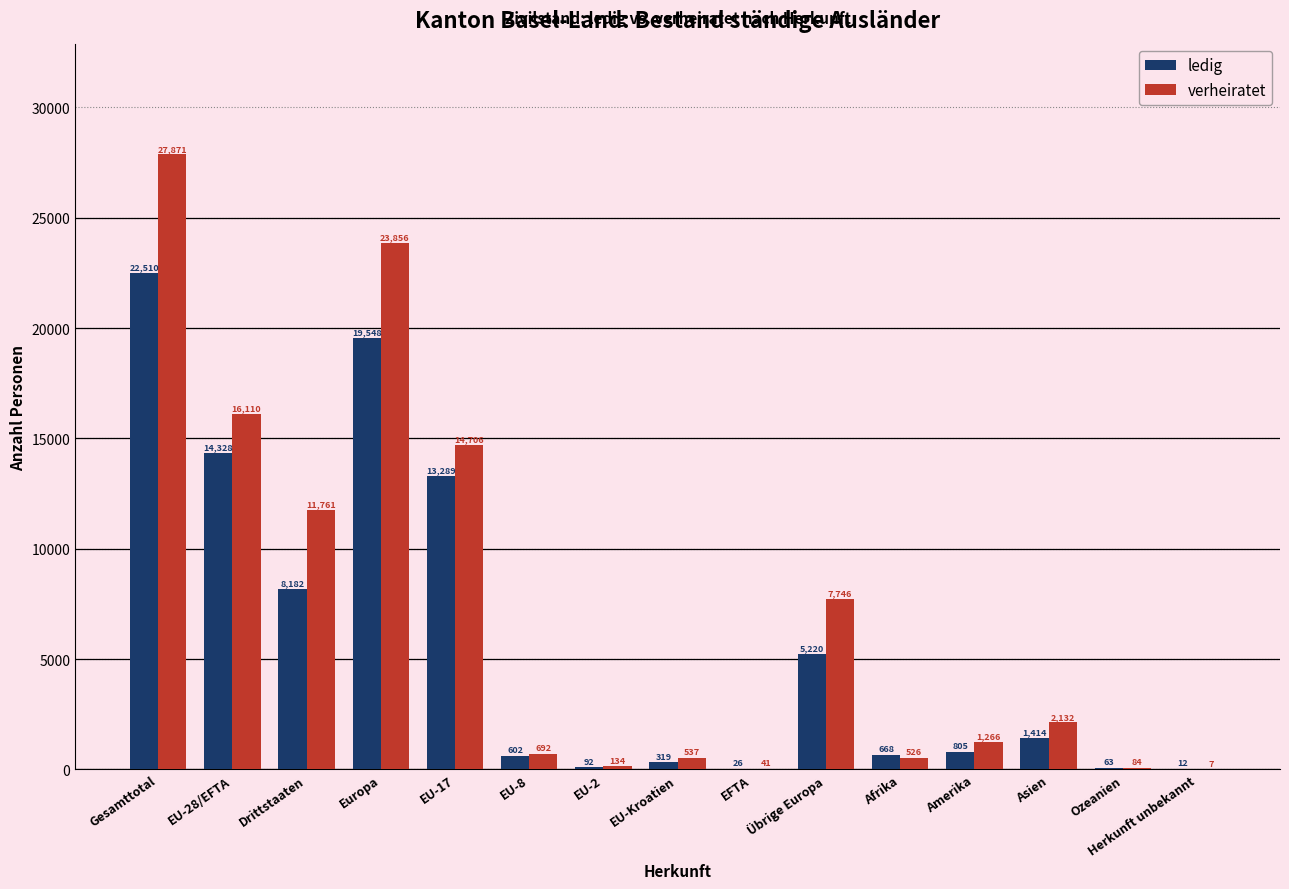

What is the highest value of the verheiratet series?

27871